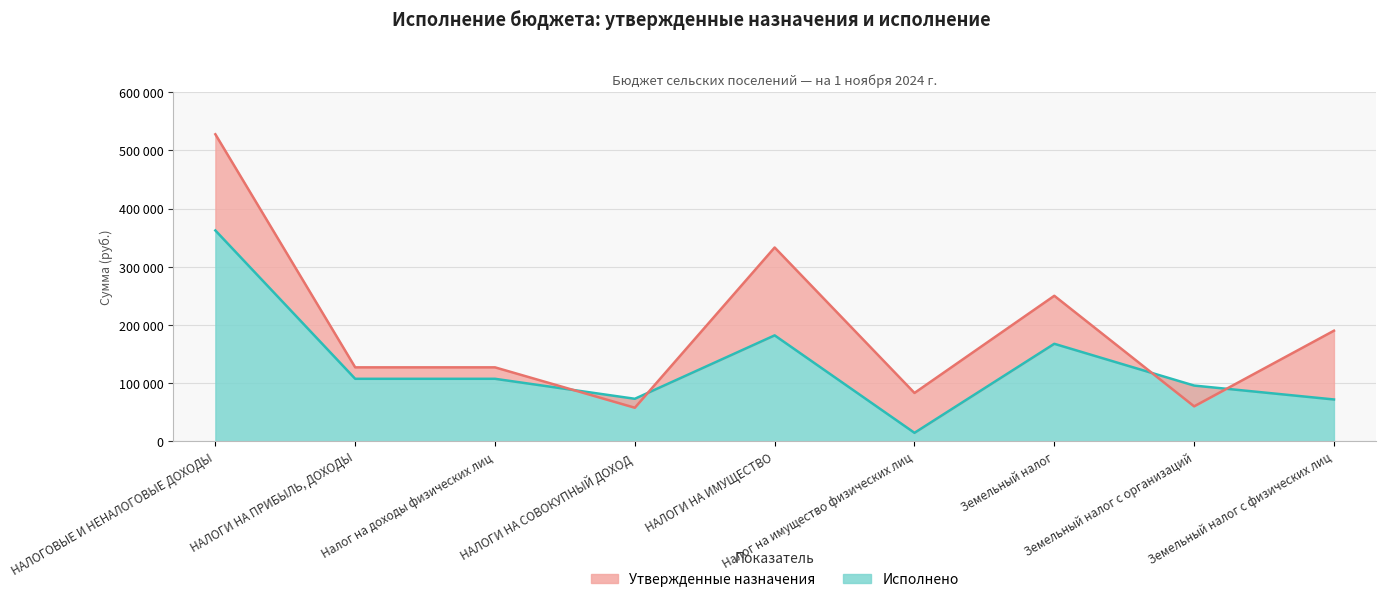

Rank the series by their average value, from highest to lowest.

Утвержденные назначения, Исполнено